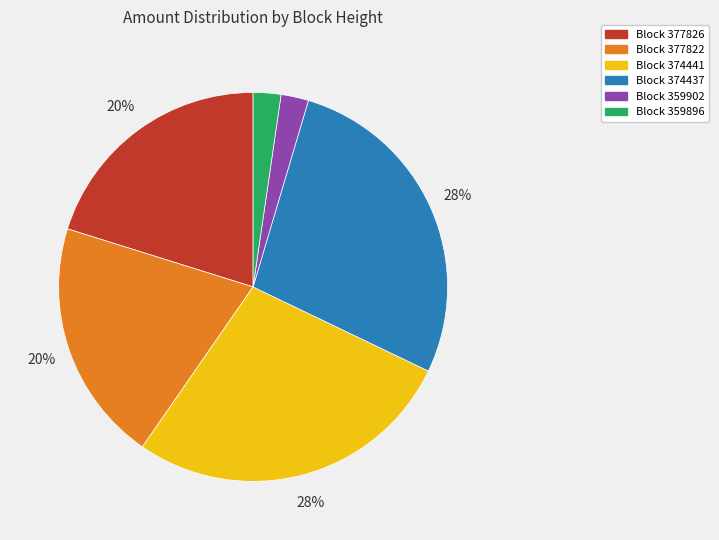

Does any single category account for the majority?

No